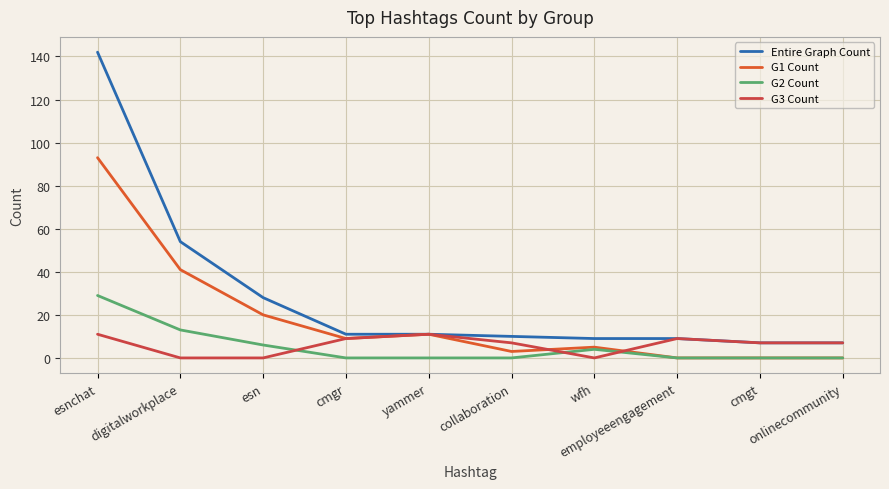

How many lines are shown in the chart?

4